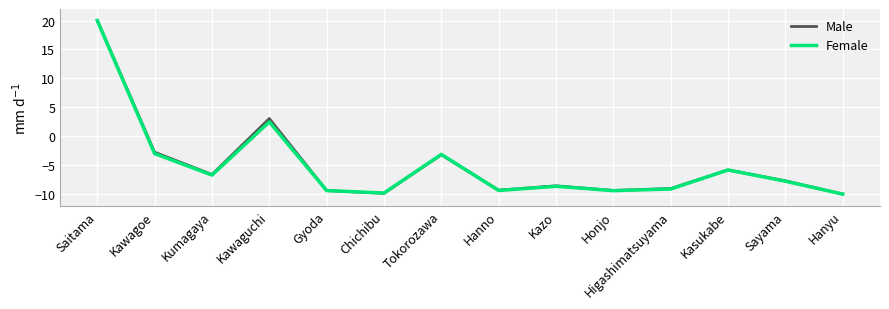

How many negative values does the Female series have?

12